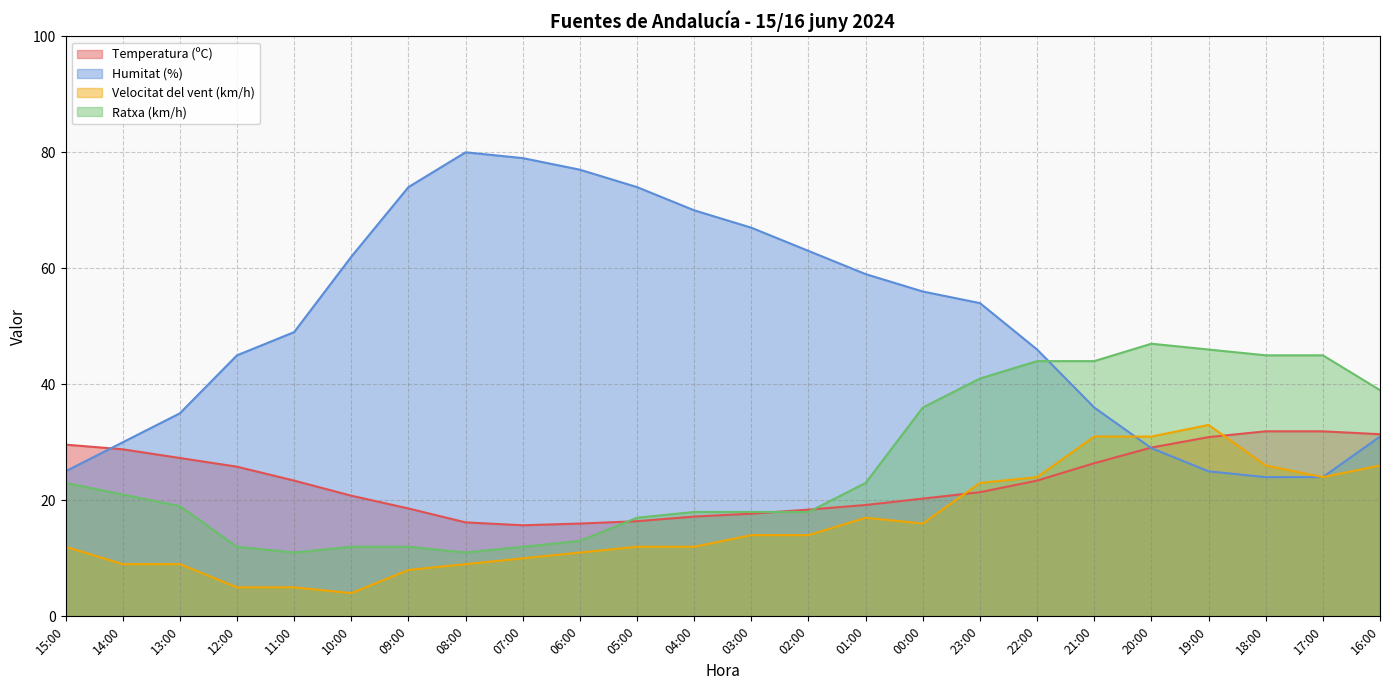

Where is Temperatura (ºC) nearest to the value 23?

11:00